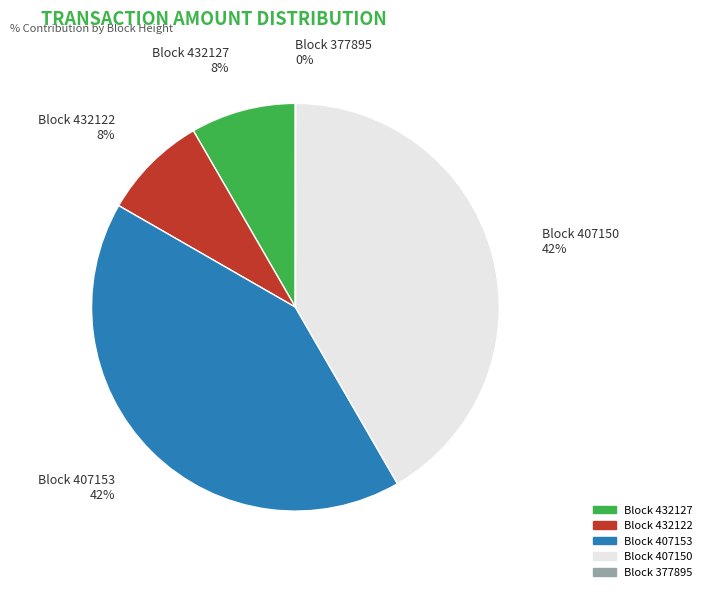

Which has a higher value, Block 407150 or Block 432127?

Block 407150